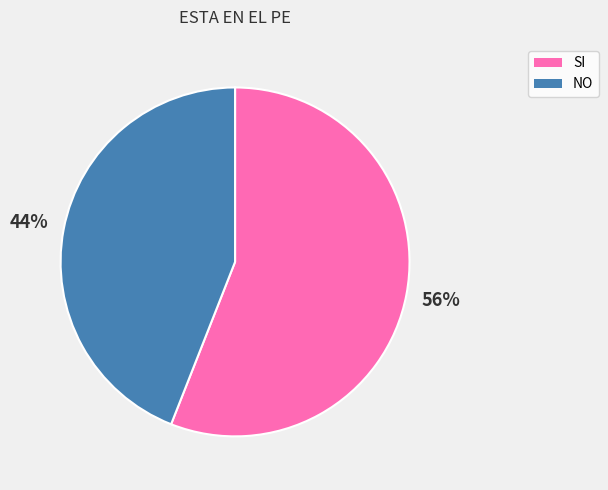

Do NO and SI together represent more than half of the pie?

Yes